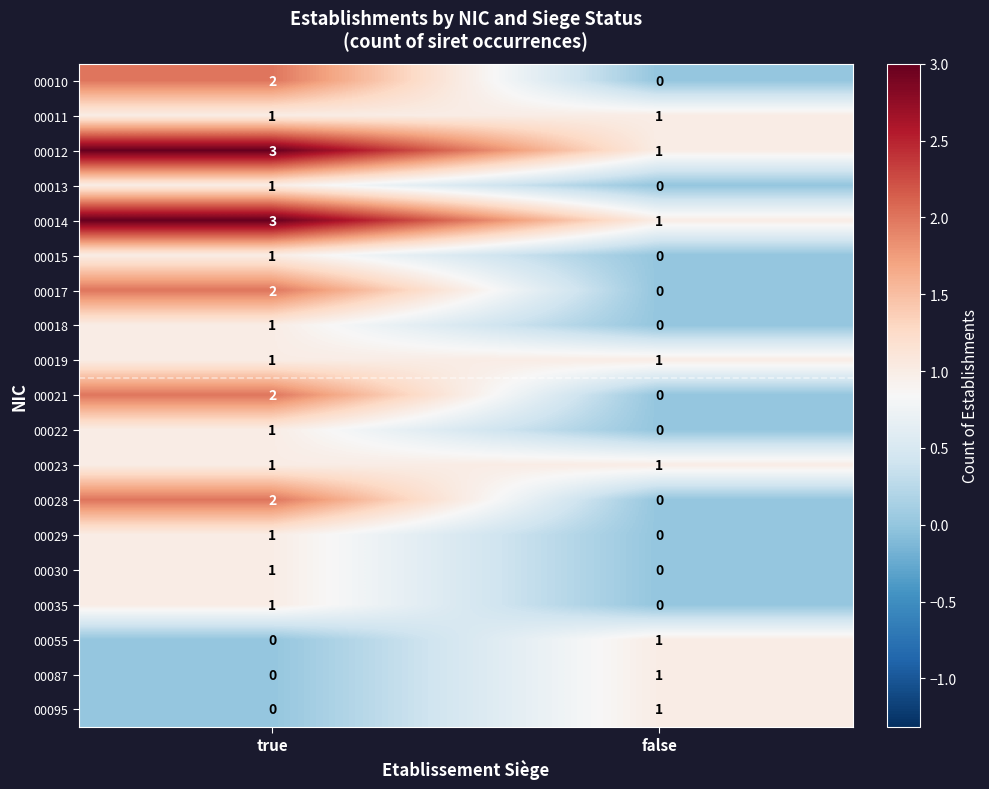

At which category is the sum across all series the highest?

true